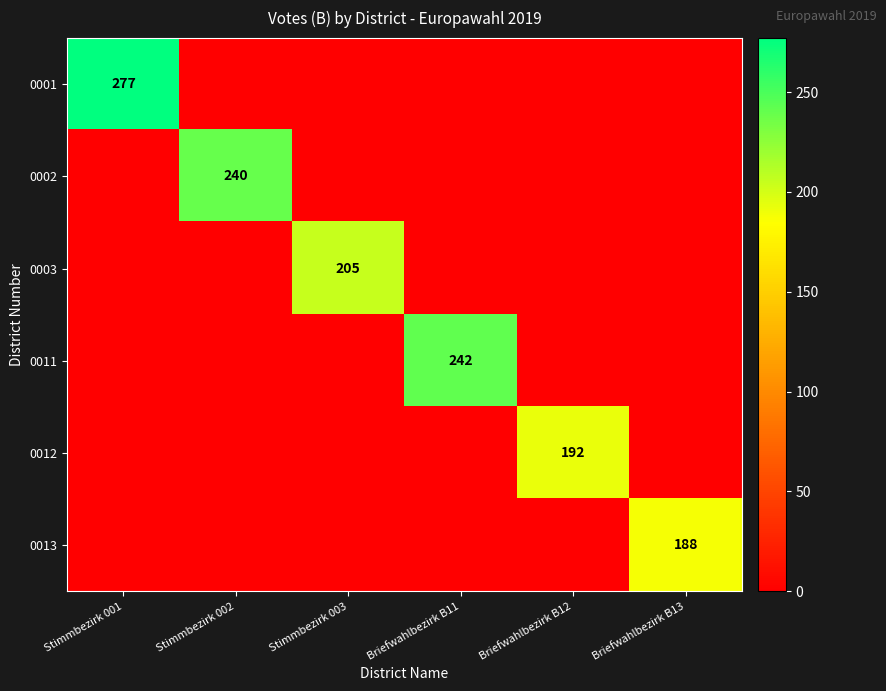

The 0012 series shows 192 at Briefwahlbezirk B12. True or false?

True